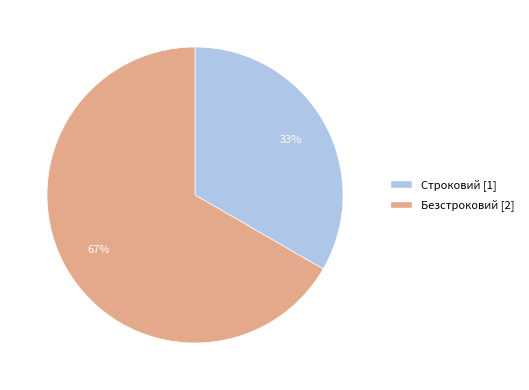

What is the majority slice?

Безстроковий